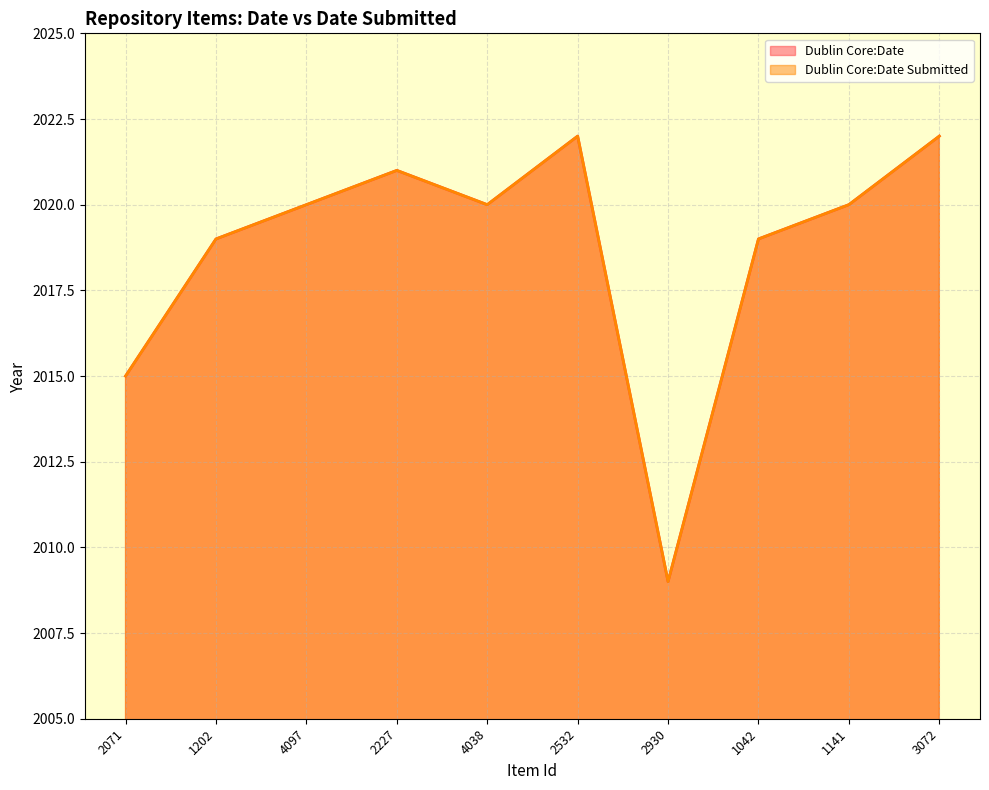

Which category has the highest value in the Dublin Core:Date Submitted series?

2532